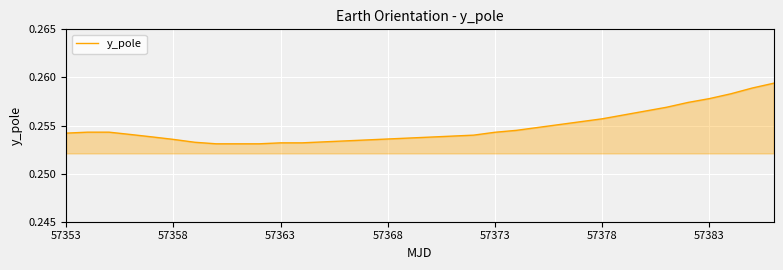

At which category does the chart reach its minimum across all series?

7